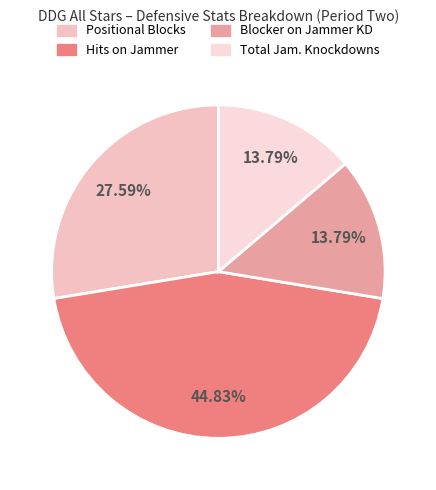

Is it true that Blocker on Jammer KD is 14% of the pie?

True